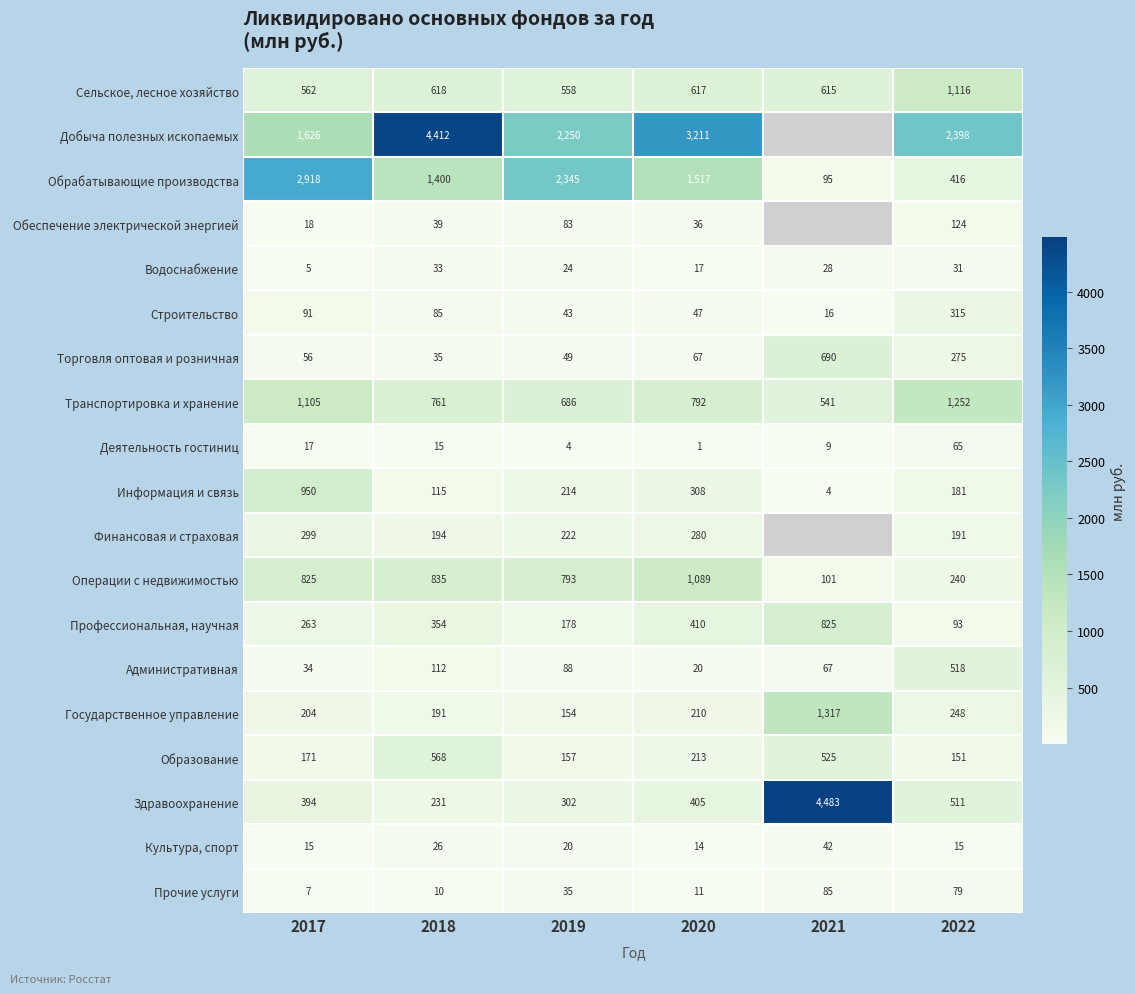

Which label corresponds to the smallest value in the chart?

2020